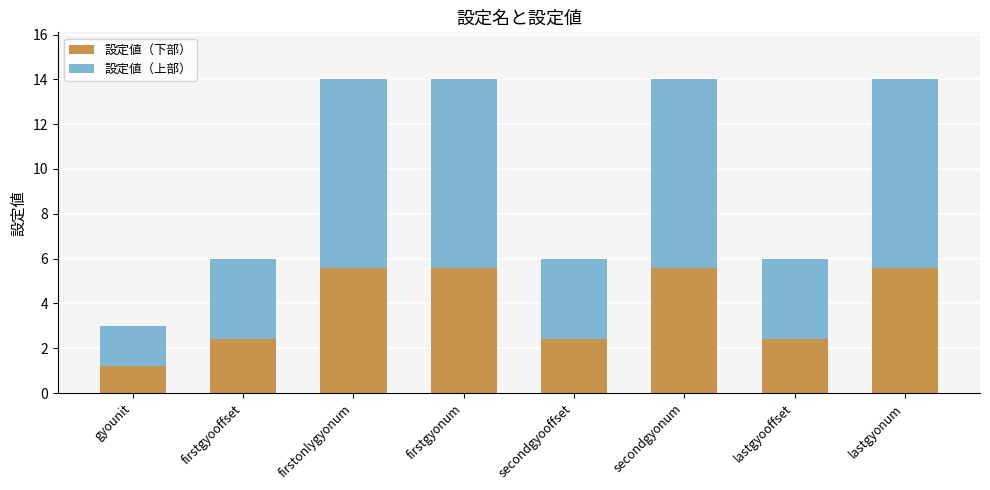

How many bars are there in total?

8